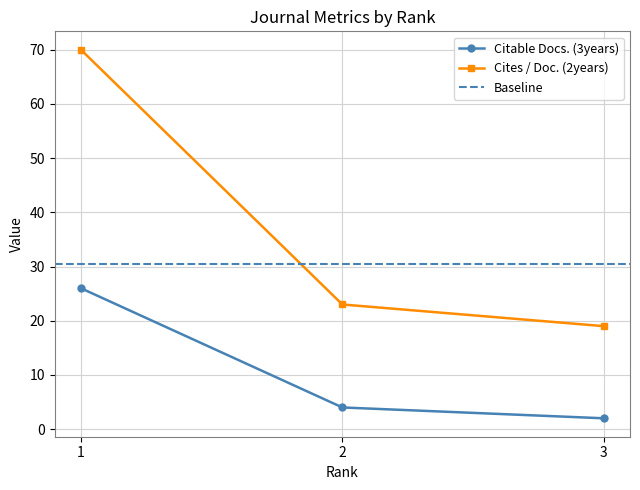

How many lines are shown in the chart?

2